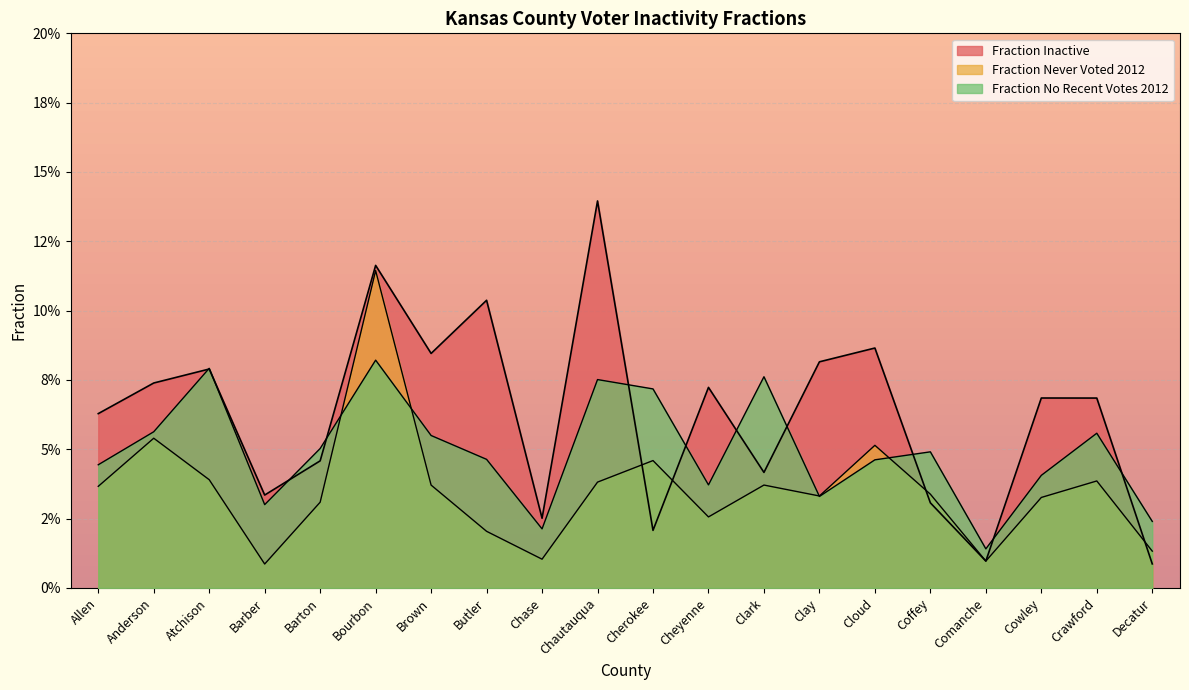

Which series has the widest spread of values?

Fraction Inactive